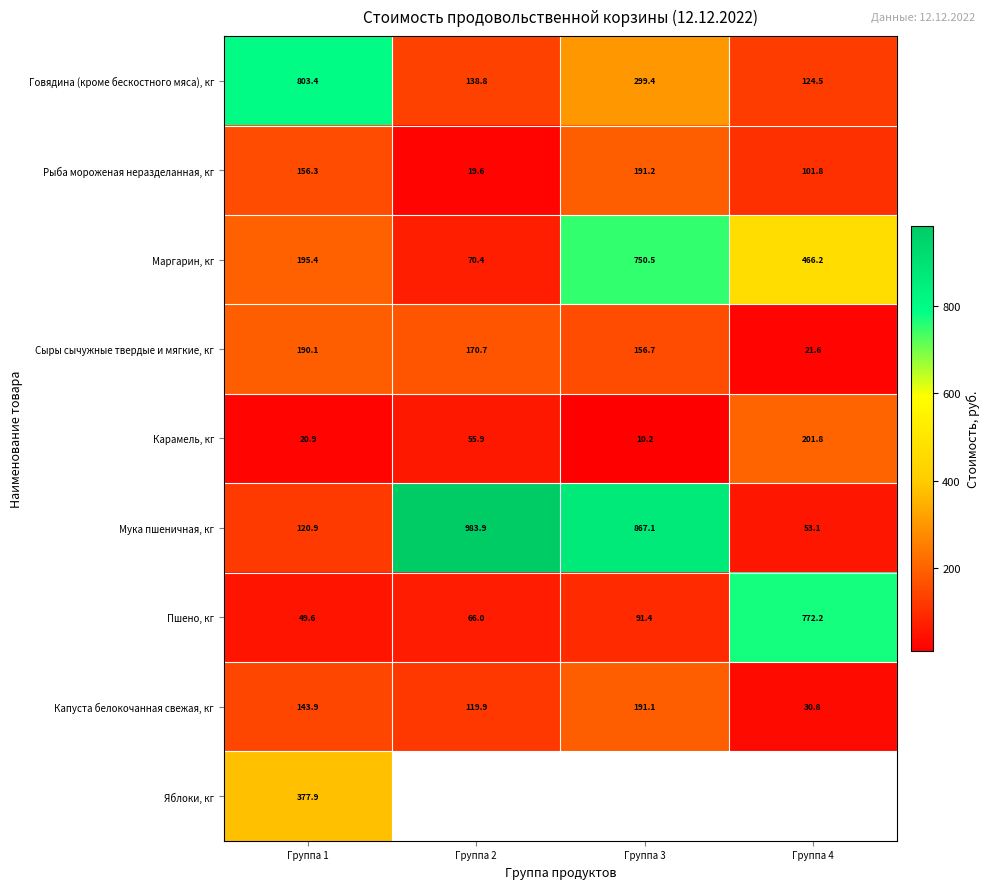

What is the sum of all Карамель, кг values?

288.8